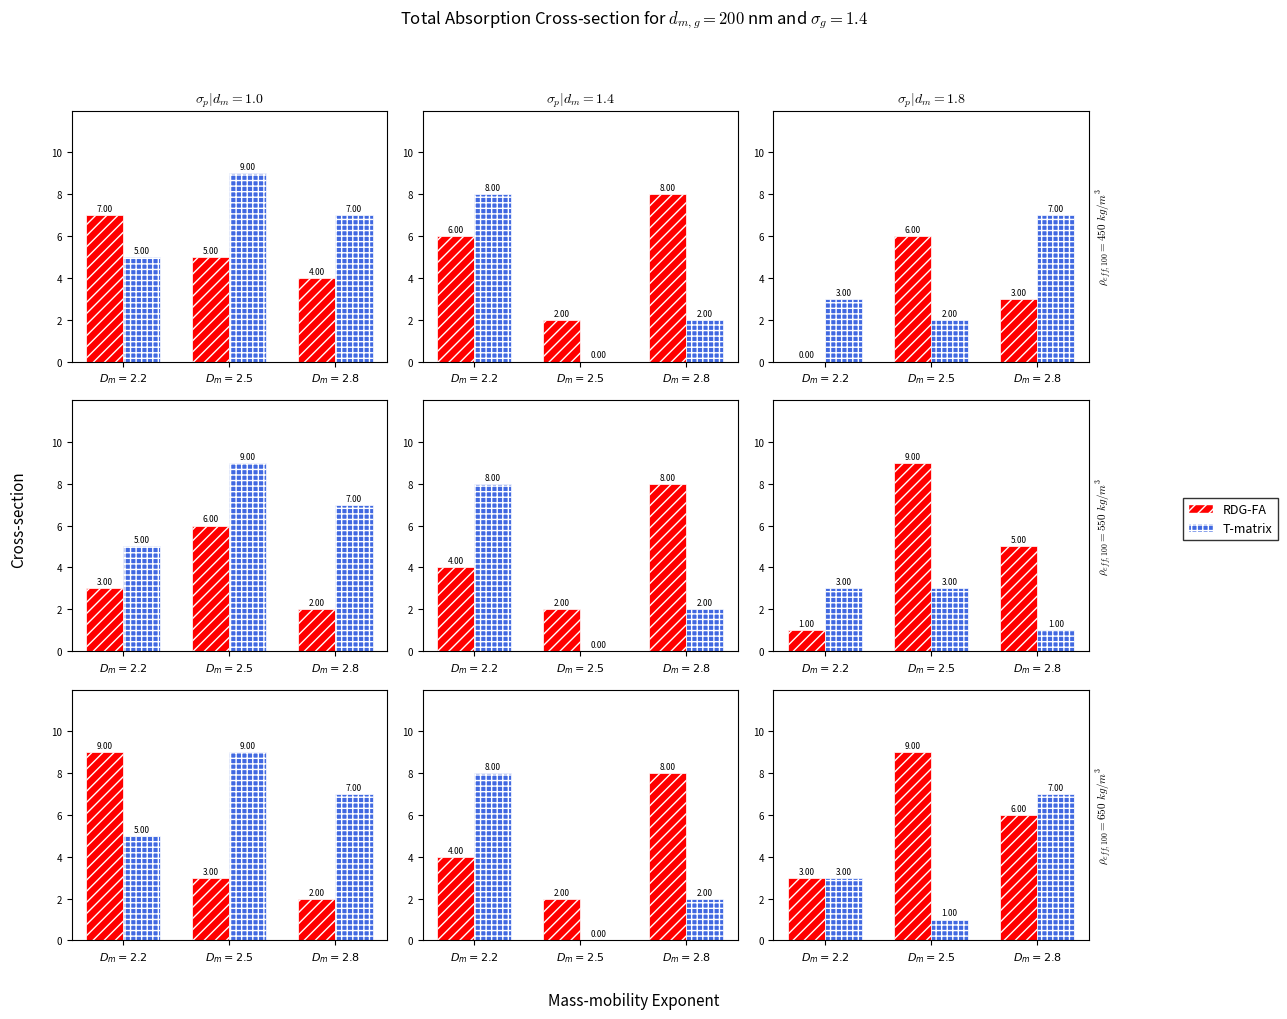

How many bars are there in each group?

2